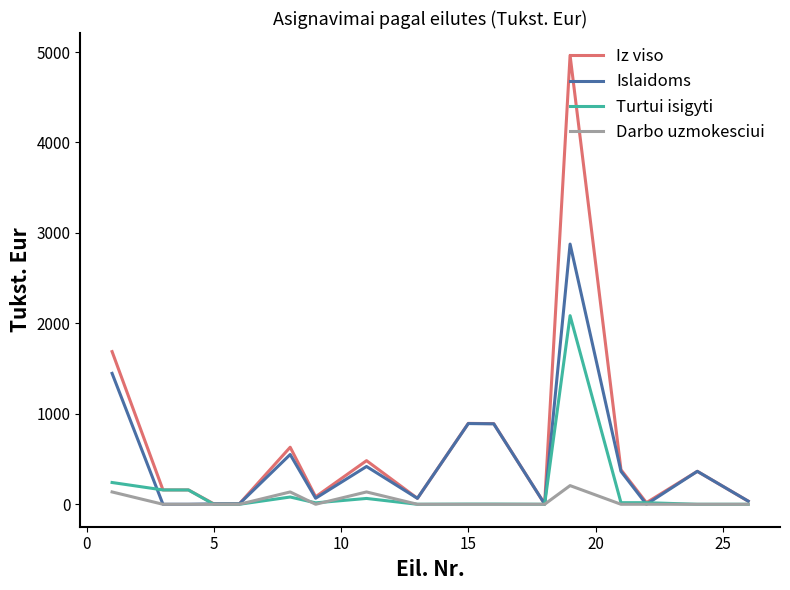

What are all the series names shown in the legend?

Iz viso, Islaidoms, Turtui isigyti, Darbo uzmokesciui